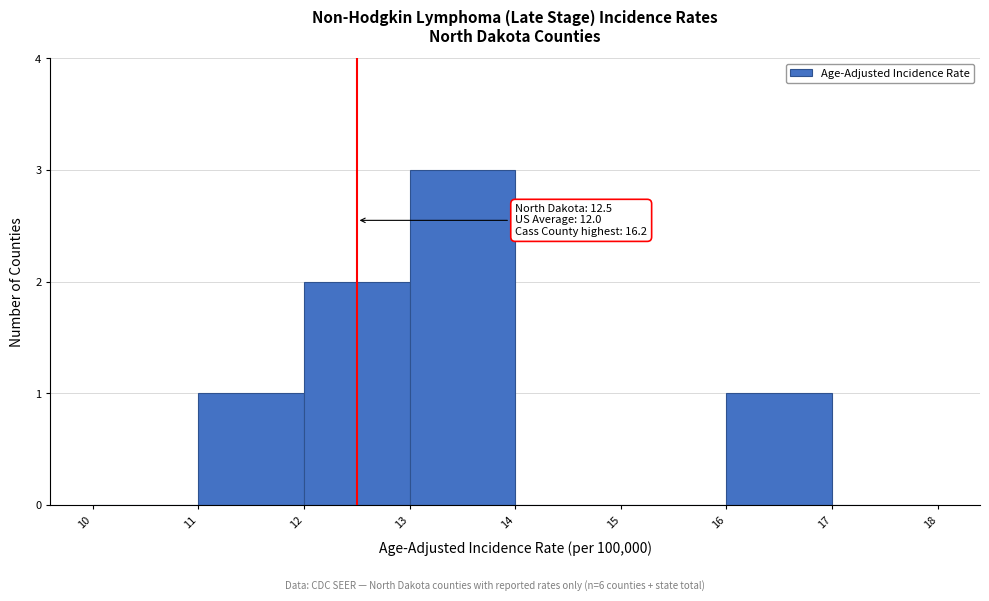

Over which range of the x-axis is the bar tallest?

13 to 14